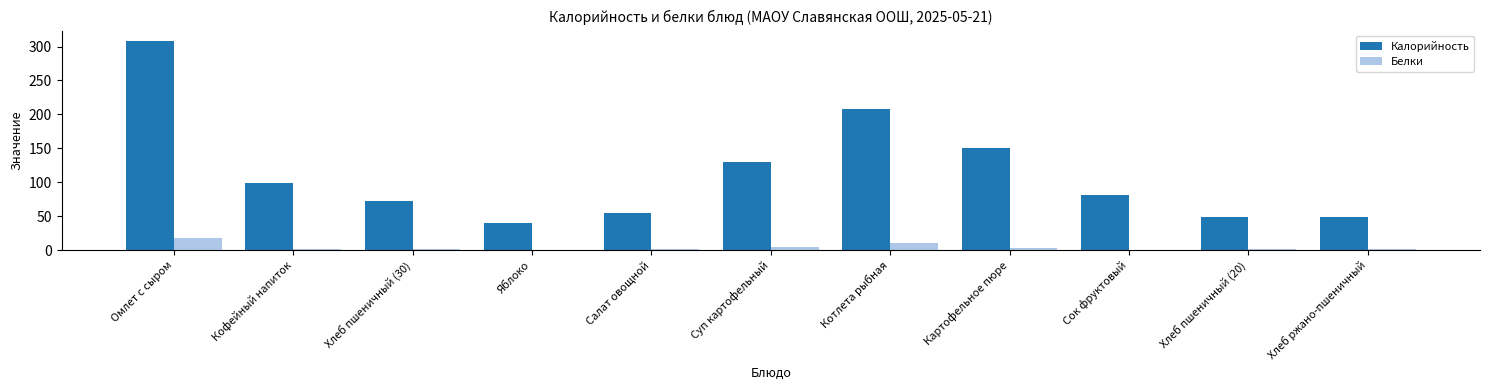

What is the highest value of the Калорийность series?

308.3